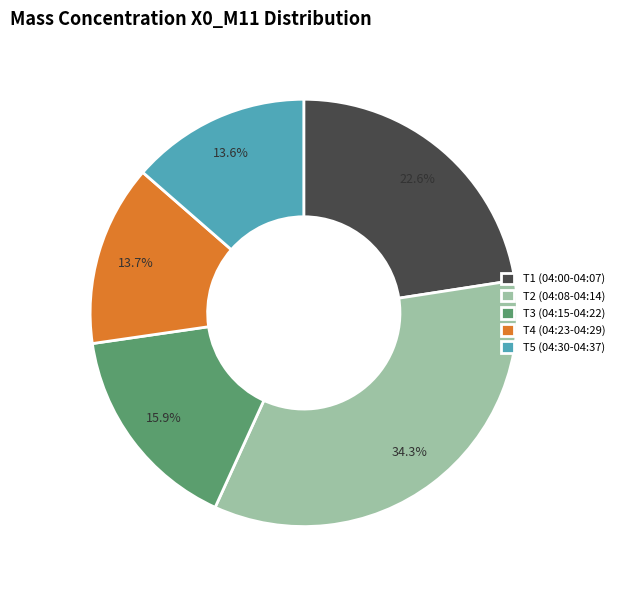

To the nearest percent, what is the average slice percentage?

20%